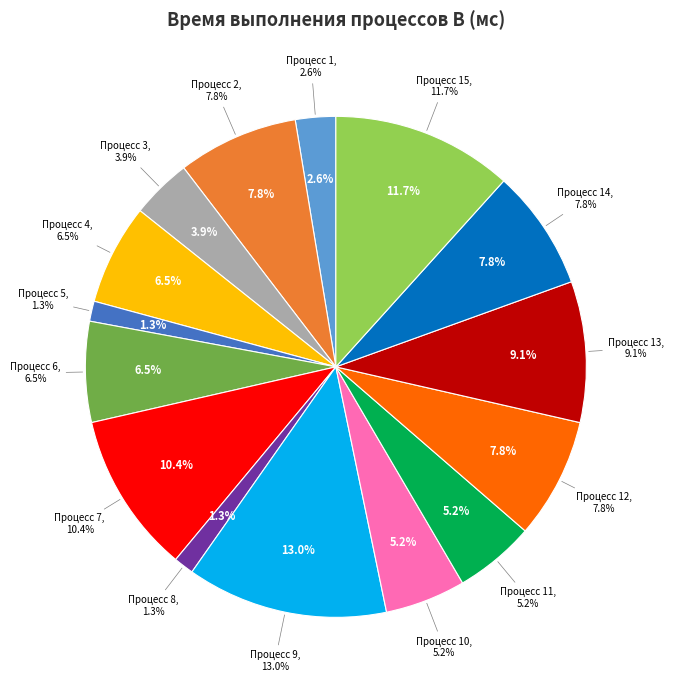

Rank the categories by value from highest to lowest.

Процесс 9
(10 мс), Процесс 15
(9 мс), Процесс 7
(8 мс), Процесс 13
(7 мс), Процесс 2
(6 мс), Процесс 12
(6 мс), Процесс 14
(6 мс), Процесс 4
(5 мс), Процесс 6
(5 мс), Процесс 10
(4 мс), Процесс 11
(4 мс), Процесс 3
(3 мс), Процесс 1
(2 мс), Процесс 5
(1 мс), Процесс 8
(1 мс)